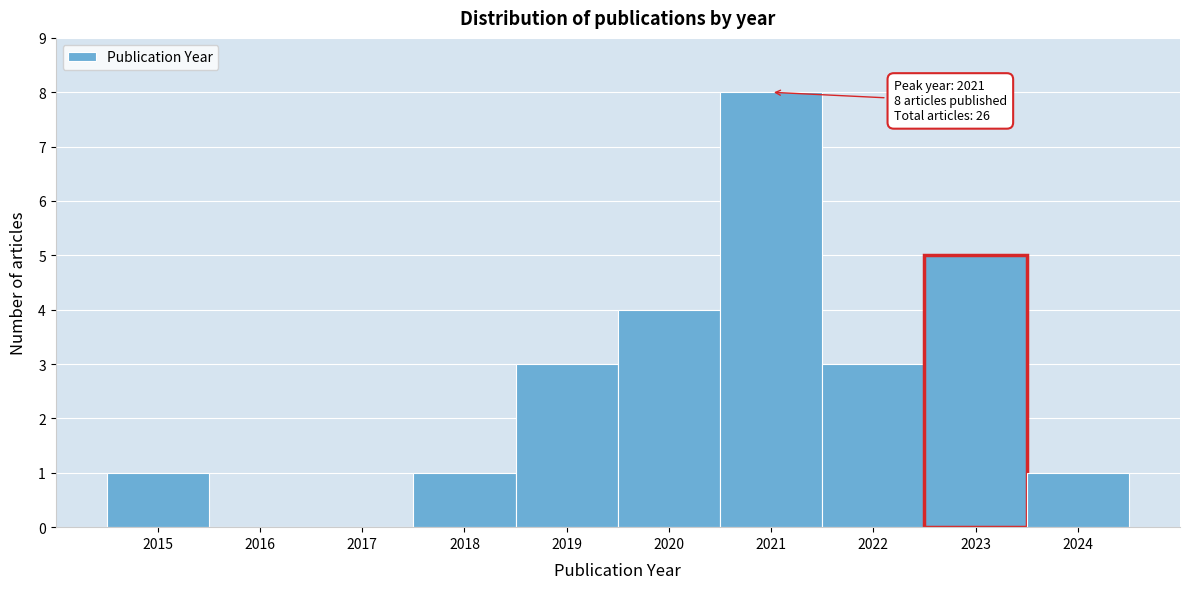

Which range on the x-axis has the tallest bar?

2020.5 to 2021.5